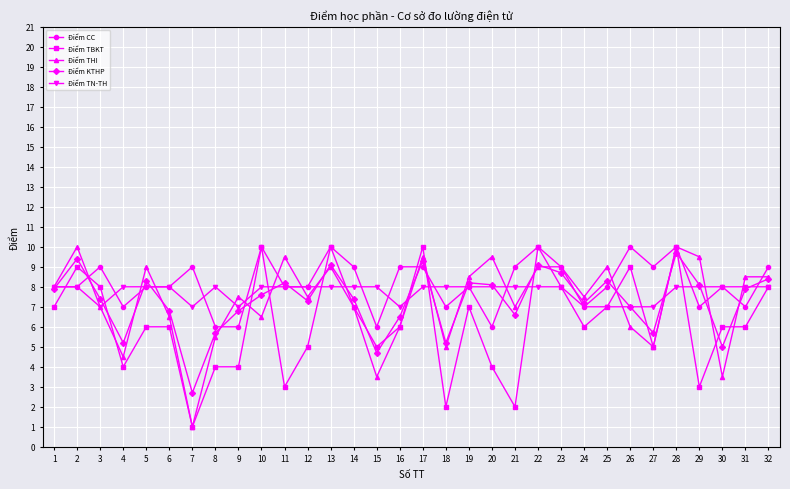

How many data points does each series have?

32